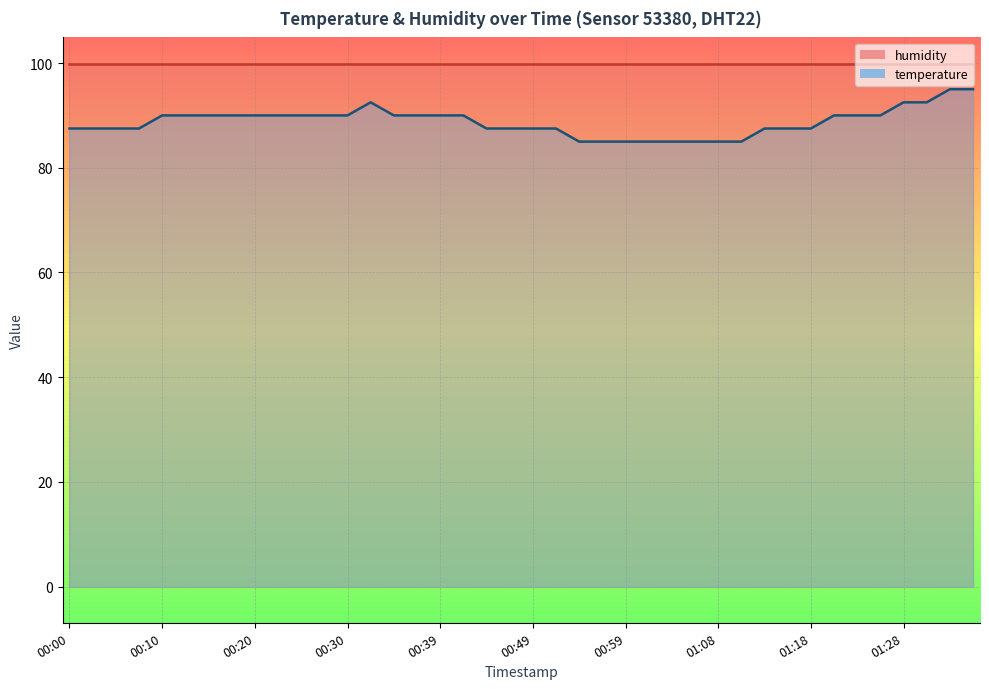

What is the difference between the values at 01:36 and 01:11?

10.0